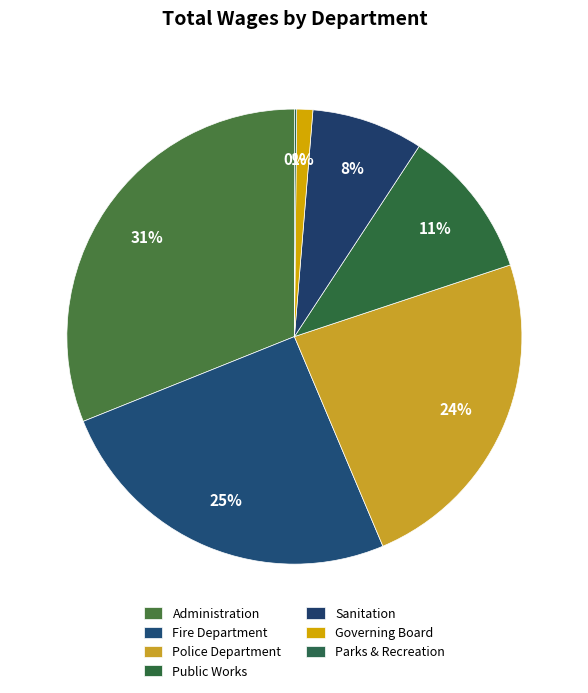

Does Sanitation account for over 50% of the chart?

No